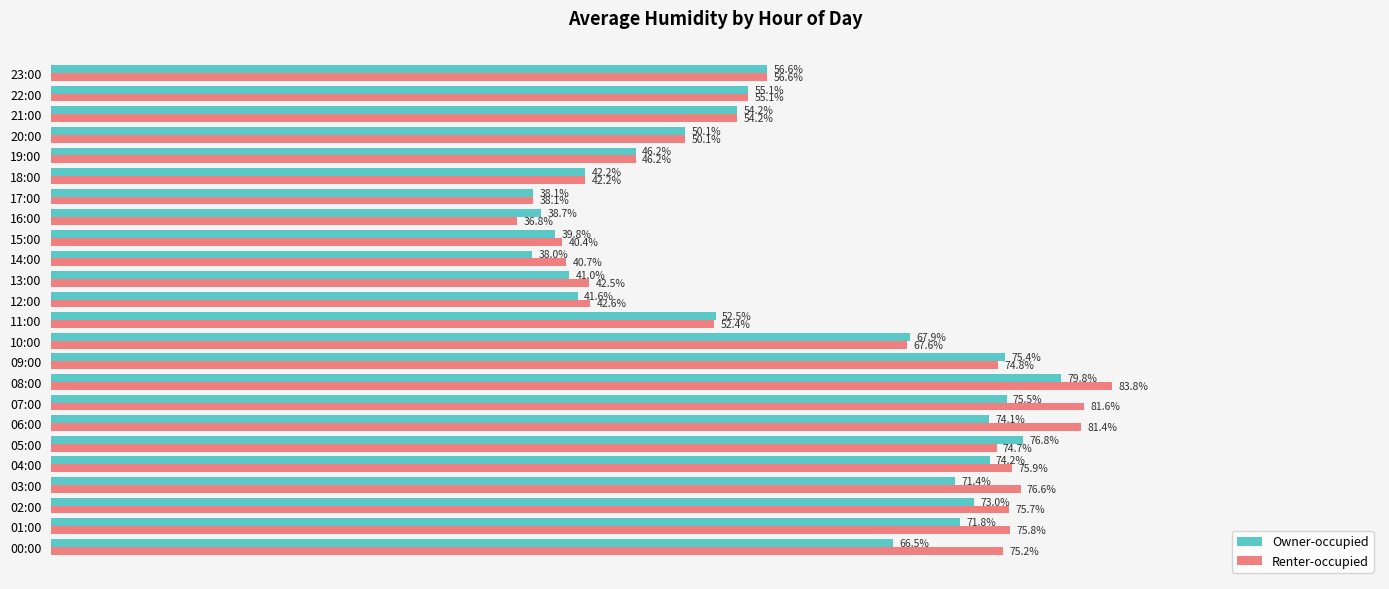

Which series has the largest range (max minus min)?

Renter-occupied